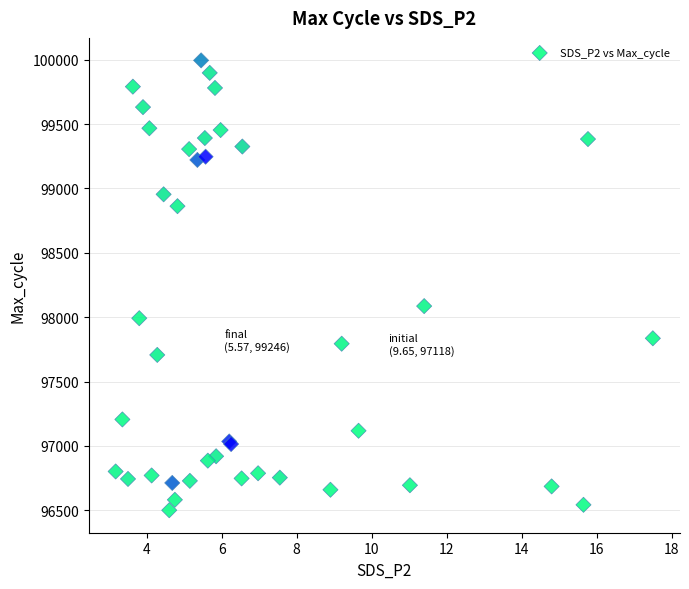

What Y value in the scatter plot is closest to 98247?

98086